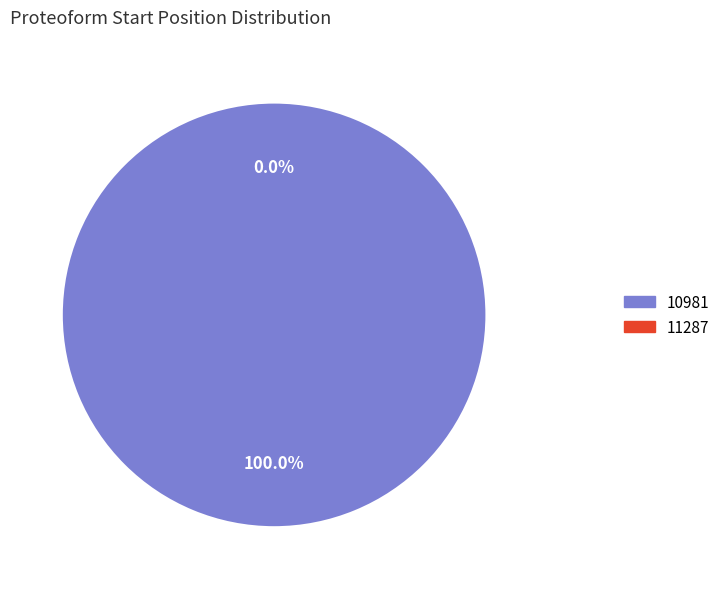

Combined, do 10981 and 11287 account for over 50%?

Yes